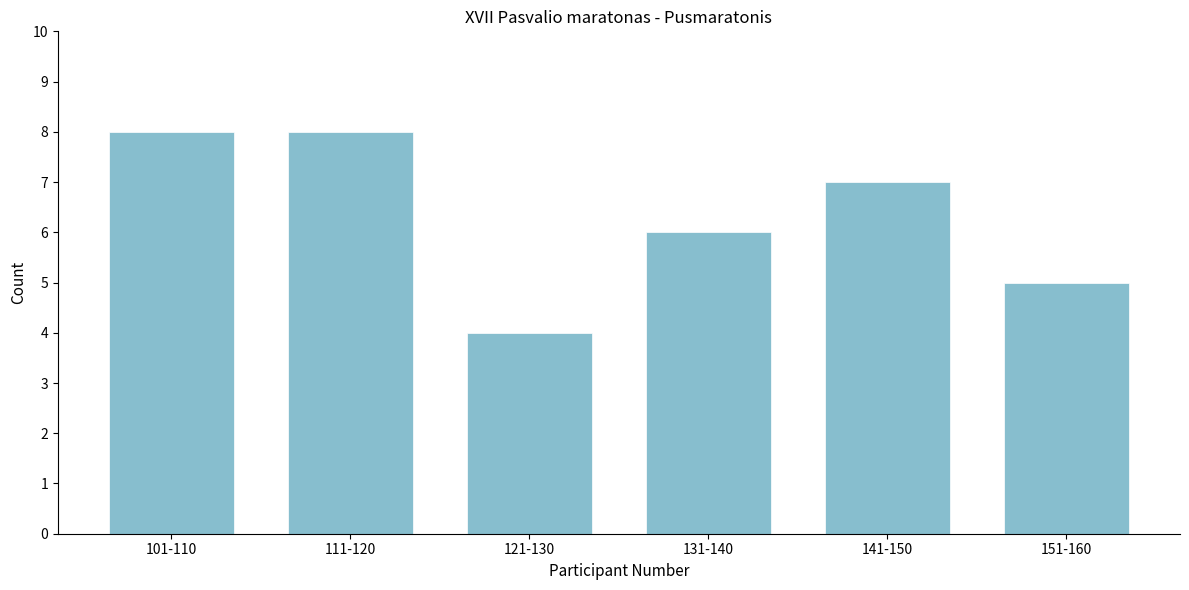

Reading left to right, extract all data points from this chart.

101-110=8	111-120=8	121-130=4	131-140=6	141-150=7	151-160=5